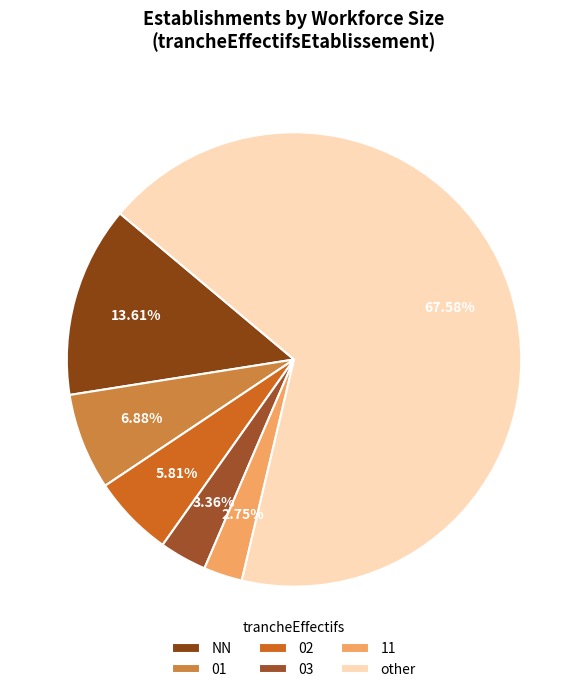

To the nearest percent, what portion does 02 represent?

6%